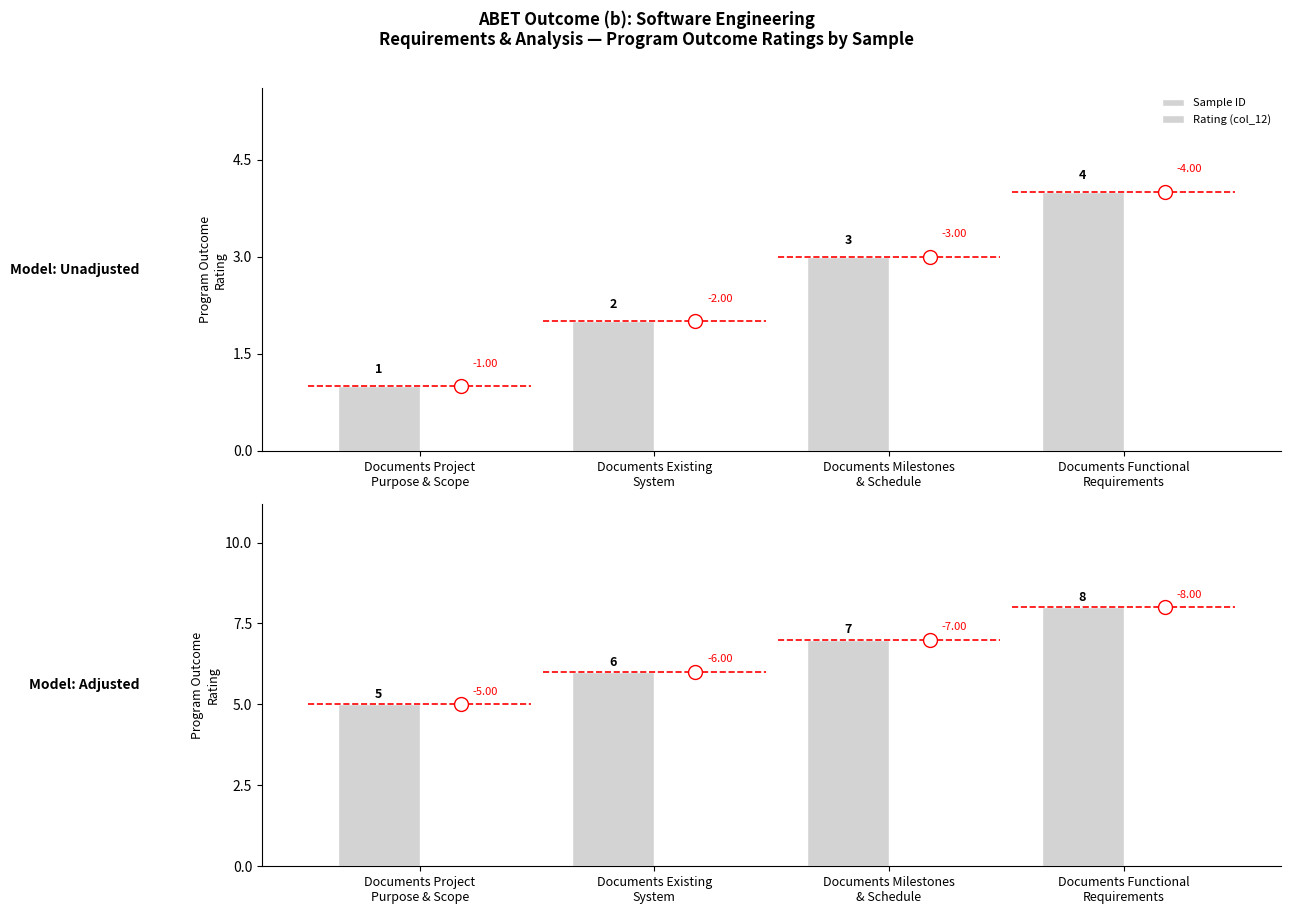

Between Documents Existing
System and Documents Milestones
& Schedule, which series saw the biggest shift?

Sample ID